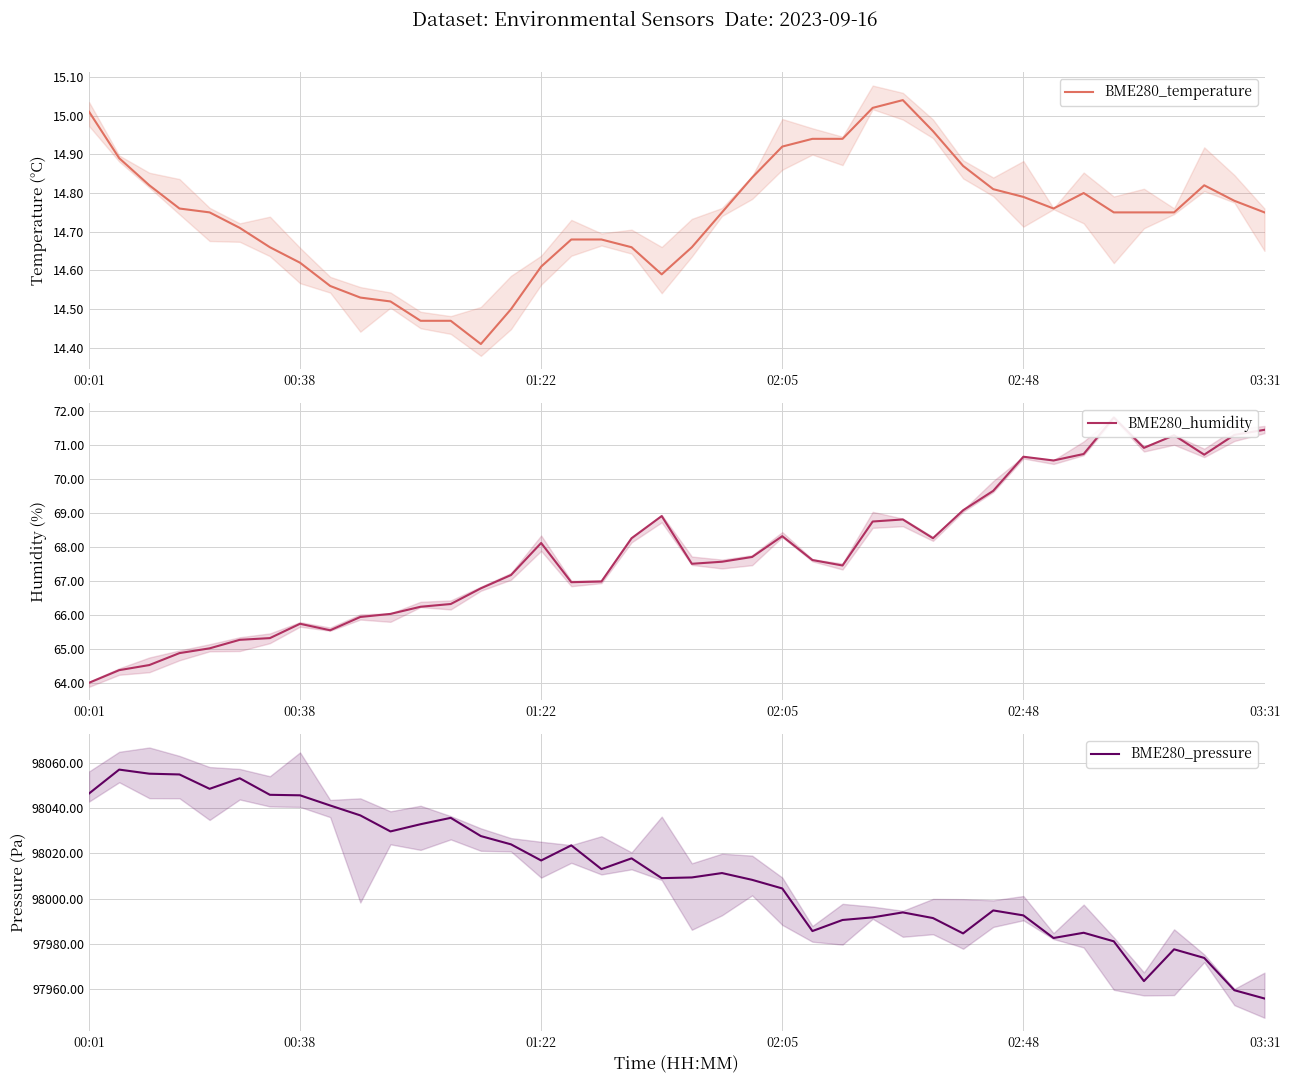

Reading left to right, list all the values displayed in this chart.

BME280_temperature: 15.0	14.9	14.8	14.8	14.8	14.7	14.7	14.6	14.6	14.5	14.5	14.5	14.5	14.4	14.5	14.6	14.7	14.7	14.7	14.6	14.7	14.8	14.8	14.9	14.9	14.9	15.0	15.0	15.0	14.9	14.8	14.8	14.8	14.8	14.8	14.8	14.8	14.8	14.8	14.8
BME280_humidity: 64.0	64.4	64.5	64.9	65.0	65.3	65.3	65.8	65.6	66.0	66.0	66.2	66.3	66.8	67.2	68.1	67.0	67.0	68.3	68.9	67.5	67.6	67.7	68.3	67.6	67.5	68.8	68.8	68.3	69.1	69.7	70.7	70.5	70.7	71.8	70.9	71.3	70.7	71.3	71.4
BME280_pressure: 98046.5	98057.0	98055.2	98054.9	98048.5	98053.2	98045.9	98045.7	98041.2	98036.8	98029.7	98032.9	98035.7	98027.6	98024.0	98016.8	98023.5	98013.0	98017.8	98009.0	98009.3	98011.3	98008.3	98004.5	97985.6	97990.5	97991.7	97993.9	97991.4	97984.6	97994.8	97992.6	97982.6	97984.9	97981.1	97963.5	97977.6	97973.8	97959.5	97955.8